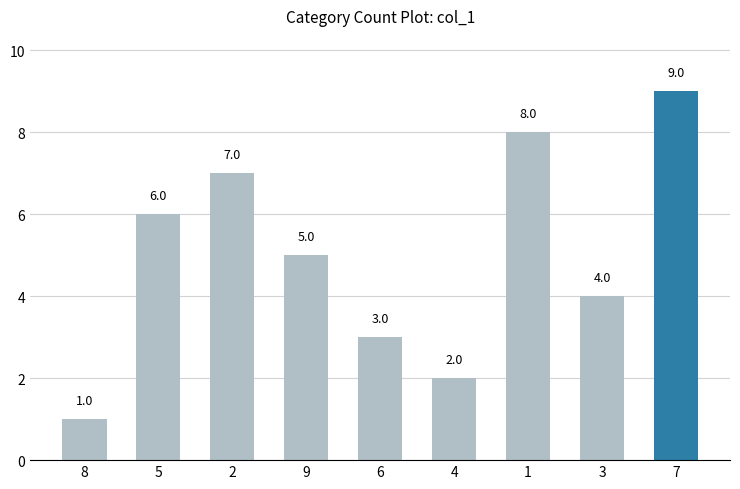

What position from the right is 2?

7